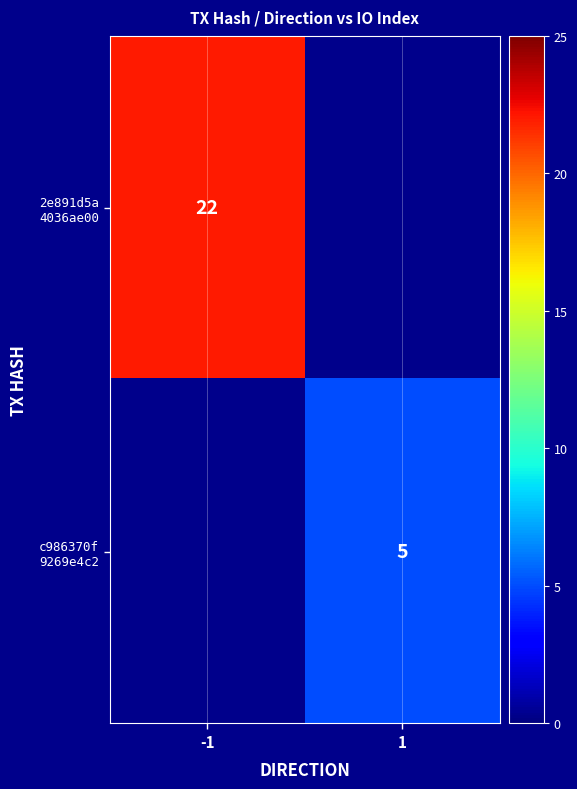

True or false: c986370f 9269e4c2 has a value of 3 at 1.

False